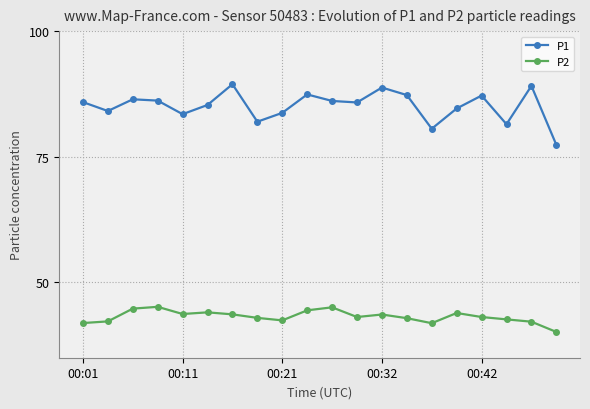

List the series in order of their peak value, lowest first.

P2, P1